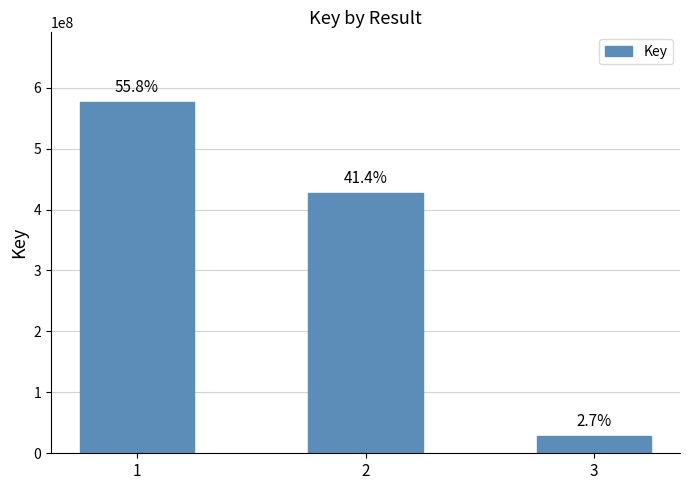

Are the bars horizontal?

No